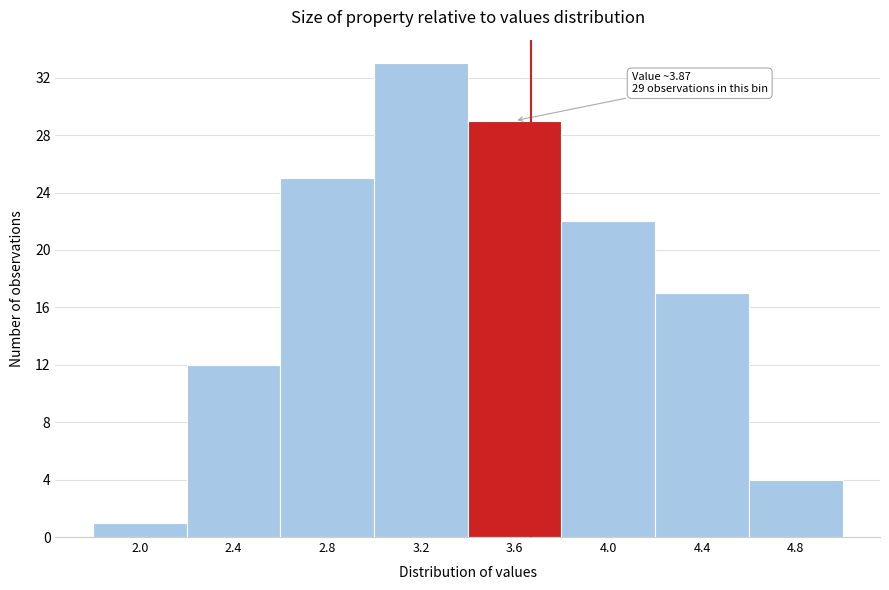

Reading left to right, list all the values displayed in this chart.

2.0=1	2.4=12	2.8=25	3.2=33	3.6=29	4.0=22	4.4=17	4.8=4